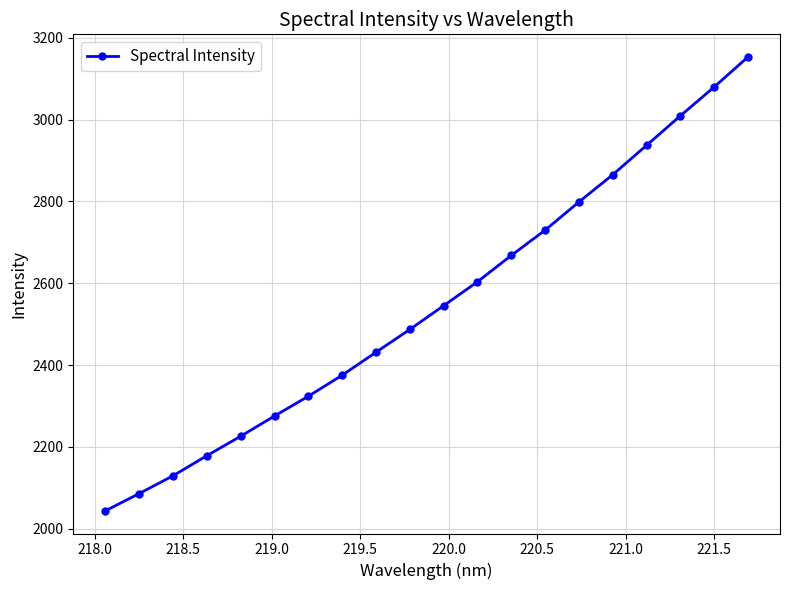

What is the minimum value shown in the chart?

2043.9